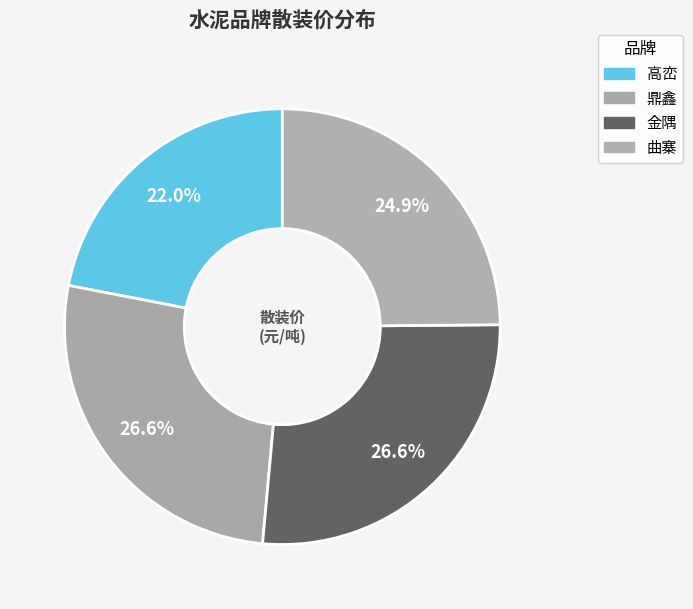

Is 高峦 the majority of the pie?

No